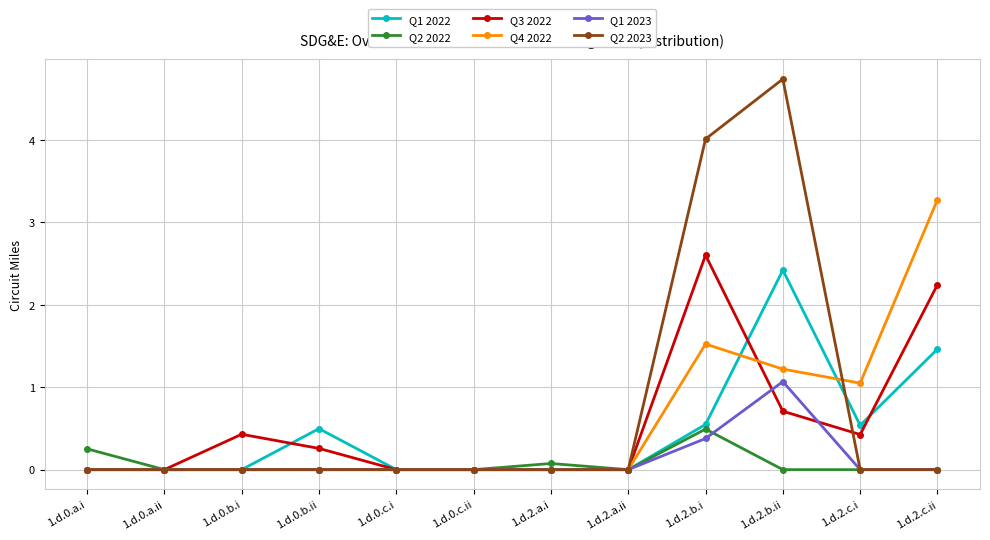

What is the difference between the Q3 2022 values at 1.d.0.c.i and 1.d.2.b.i?

2.6